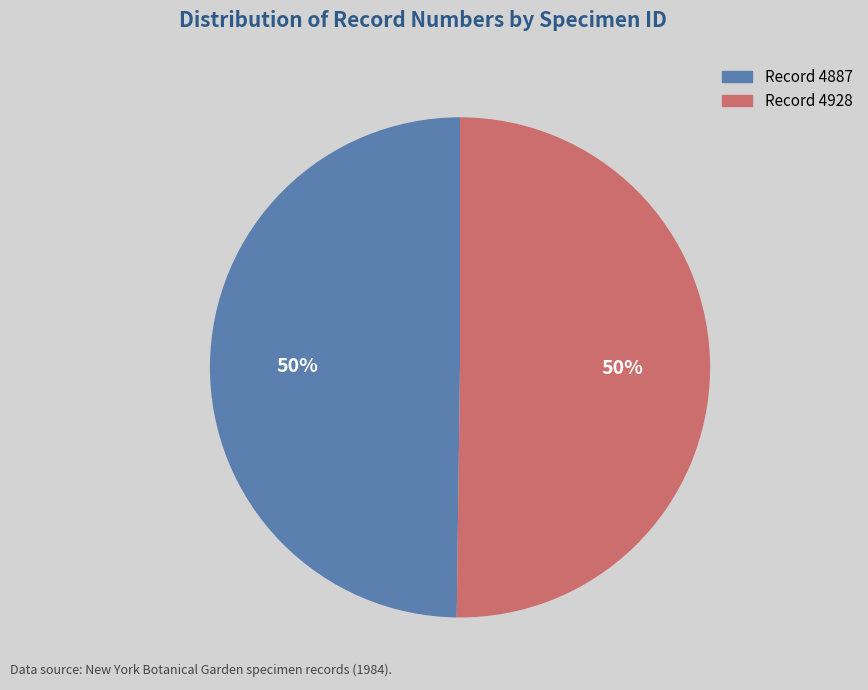

To the nearest percent, what is the average slice percentage?

50%